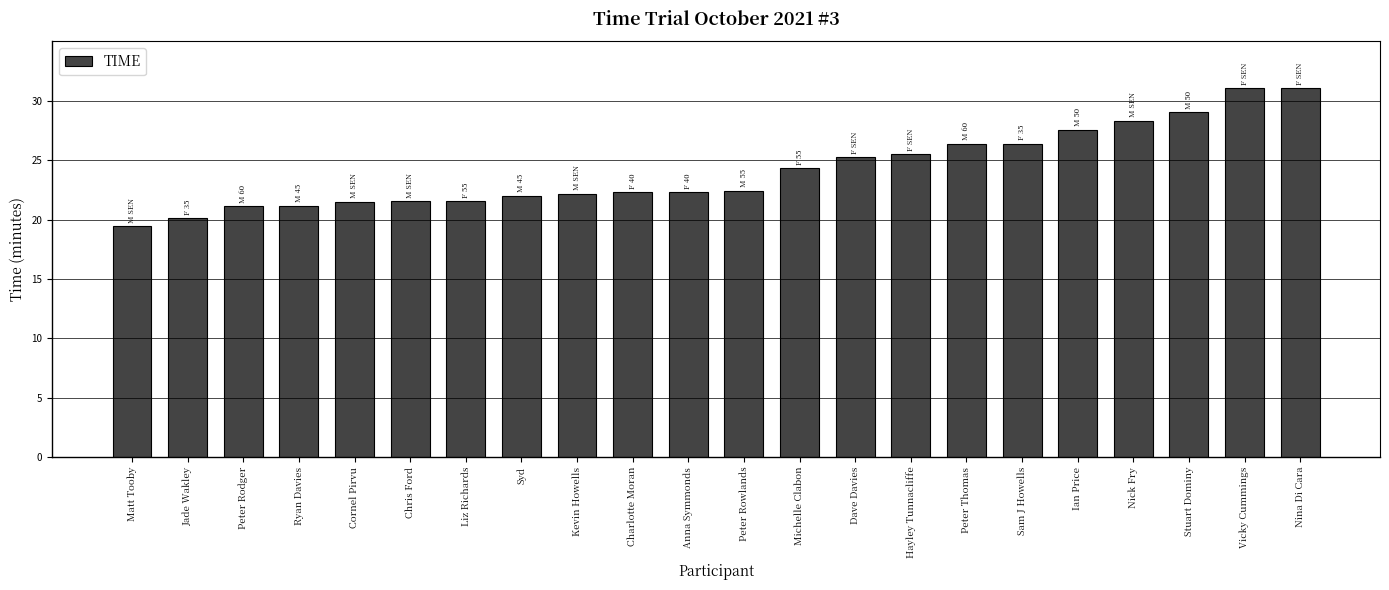

What is the label of the 21st bar from the left?

Vicky Cummings